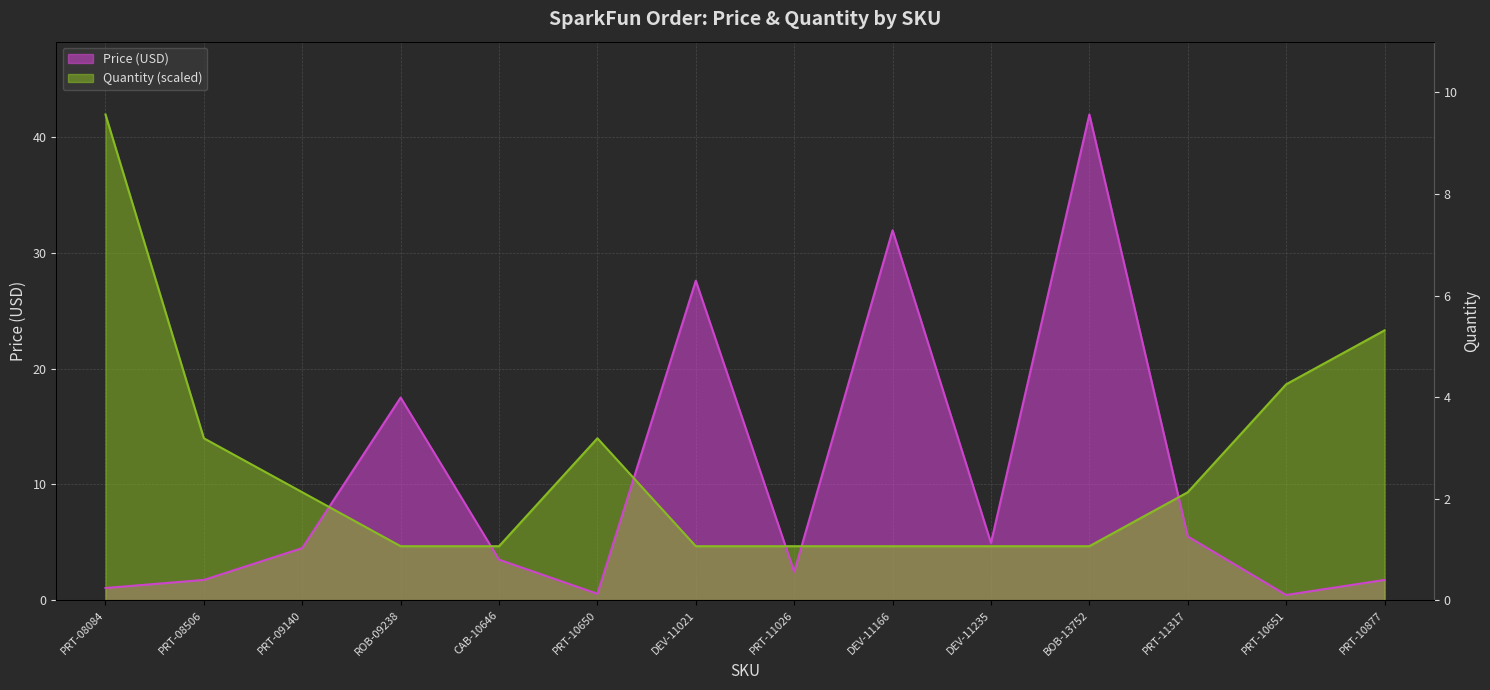

Reading left to right, list all the values displayed in this chart.

Price (USD): PRT-08084=1.1	PRT-08506=1.8	PRT-09140=4.5	ROB-09238=17.5	CAB-10646=3.5	PRT-10650=0.6	DEV-11021=27.6	PRT-11026=2.5	DEV-11166=31.9	DEV-11235=5.0	BOB-13752=42.0	PRT-11317=5.5	PRT-10651=0.5	PRT-10877=1.8
Quantity: PRT-08084=42.0	PRT-08506=14.0	PRT-09140=9.3	ROB-09238=4.7	CAB-10646=4.7	PRT-10650=14.0	DEV-11021=4.7	PRT-11026=4.7	DEV-11166=4.7	DEV-11235=4.7	BOB-13752=4.7	PRT-11317=9.3	PRT-10651=18.6	PRT-10877=23.3